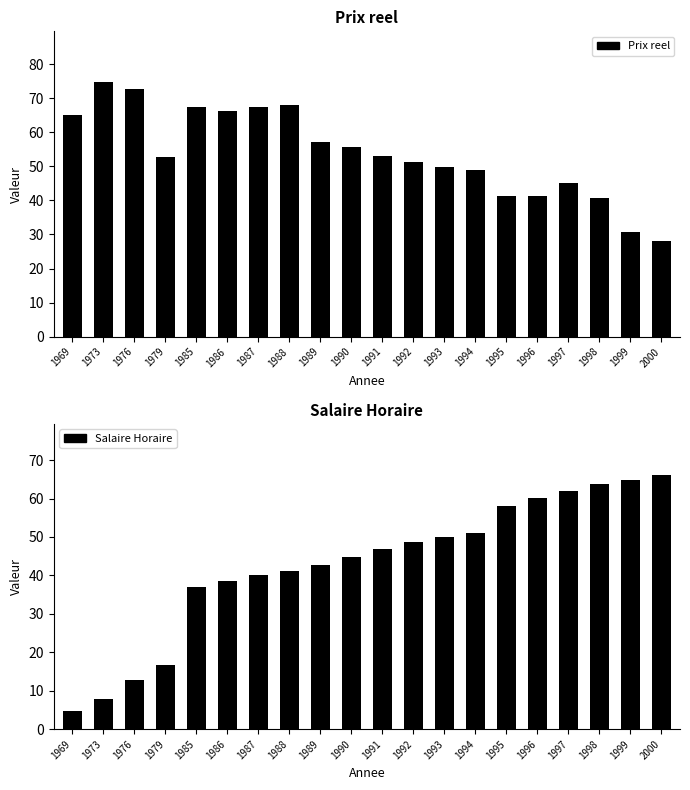

Reading right to left, what are all the values shown in this chart?

Prix reel: 2000=27.9	1999=30.7	1998=40.7	1997=45.1	1996=41.4	1995=41.2	1994=48.8	1993=49.9	1992=51.1	1991=53.2	1990=55.8	1989=57.2	1988=68.1	1987=67.5	1986=66.3	1985=67.5	1979=52.6	1976=72.7	1973=74.7	1969=65.2
Salaire Horaire: 2000=66.2	1999=64.8	1998=63.7	1997=61.9	1996=60.1	1995=58.0	1994=51.0	1993=49.9	1992=48.7	1991=46.8	1990=44.7	1989=42.8	1988=41.1	1987=40.0	1986=38.5	1985=36.9	1979=16.7	1976=12.8	1973=7.7	1969=4.8